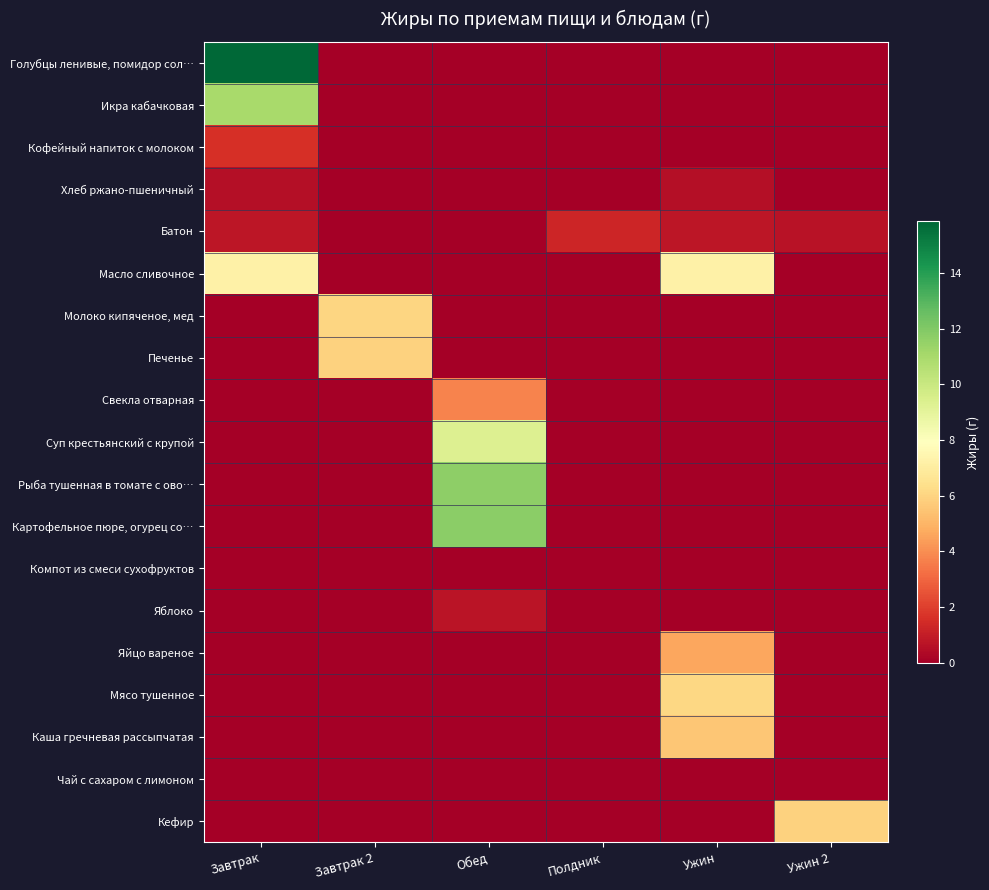

Reading left to right, transcribe all the data shown in this chart.

Голубцы ленивые, помидор сол…: Завтрак=15.8	Завтрак 2=0.0	Обед=0.0	Полдник=0.0	Ужин=0.0	Ужин 2=0.0
Икра кабачковая: Завтрак=11.0	Завтрак 2=0.0	Обед=0.0	Полдник=0.0	Ужин=0.0	Ужин 2=0.0
Кофейный напиток с молоком: Завтрак=1.6	Завтрак 2=0.0	Обед=0.0	Полдник=0.0	Ужин=0.0	Ужин 2=0.0
Хлеб ржано-пшеничный: Завтрак=0.5	Завтрак 2=0.0	Обед=0.0	Полдник=0.0	Ужин=0.5	Ужин 2=0.0
Батон: Завтрак=0.8	Завтрак 2=0.0	Обед=0.0	Полдник=1.2	Ужин=0.8	Ужин 2=0.6
Масло сливочное: Завтрак=7.2	Завтрак 2=0.0	Обед=0.0	Полдник=0.0	Ужин=7.2	Ужин 2=0.0
Молоко кипяченое, мед: Завтрак=0.0	Завтрак 2=6.1	Обед=0.0	Полдник=0.0	Ужин=0.0	Ужин 2=0.0
Печенье: Завтрак=0.0	Завтрак 2=5.9	Обед=0.0	Полдник=0.0	Ужин=0.0	Ужин 2=0.0
Свекла отварная: Завтрак=0.0	Завтрак 2=0.0	Обед=3.8	Полдник=0.0	Ужин=0.0	Ужин 2=0.0
Суп крестьянский с крупой: Завтрак=0.0	Завтрак 2=0.0	Обед=9.3	Полдник=0.0	Ужин=0.0	Ужин 2=0.0
Рыба тушенная в томате с ово…: Завтрак=0.0	Завтрак 2=0.0	Обед=11.6	Полдник=0.0	Ужин=0.0	Ужин 2=0.0
Картофельное пюре, огурец со…: Завтрак=0.0	Завтрак 2=0.0	Обед=11.8	Полдник=0.0	Ужин=0.0	Ужин 2=0.0
Компот из смеси сухофруктов: Завтрак=0.0	Завтрак 2=0.0	Обед=0.0	Полдник=0.0	Ужин=0.0	Ужин 2=0.0
Яблоко: Завтрак=0.0	Завтрак 2=0.0	Обед=0.7	Полдник=0.0	Ужин=0.0	Ужин 2=0.0
Яйцо вареное: Завтрак=0.0	Завтрак 2=0.0	Обед=0.0	Полдник=0.0	Ужин=4.6	Ужин 2=0.0
Мясо тушенное: Завтрак=0.0	Завтрак 2=0.0	Обед=0.0	Полдник=0.0	Ужин=6.1	Ужин 2=0.0
Каша гречневая рассыпчатая: Завтрак=0.0	Завтрак 2=0.0	Обед=0.0	Полдник=0.0	Ужин=5.6	Ужин 2=0.0
Чай с сахаром с лимоном: Завтрак=0.0	Завтрак 2=0.0	Обед=0.0	Полдник=0.0	Ужин=0.0	Ужин 2=0.0
Кефир: Завтрак=0.0	Завтрак 2=0.0	Обед=0.0	Полдник=0.0	Ужин=0.0	Ужин 2=5.9